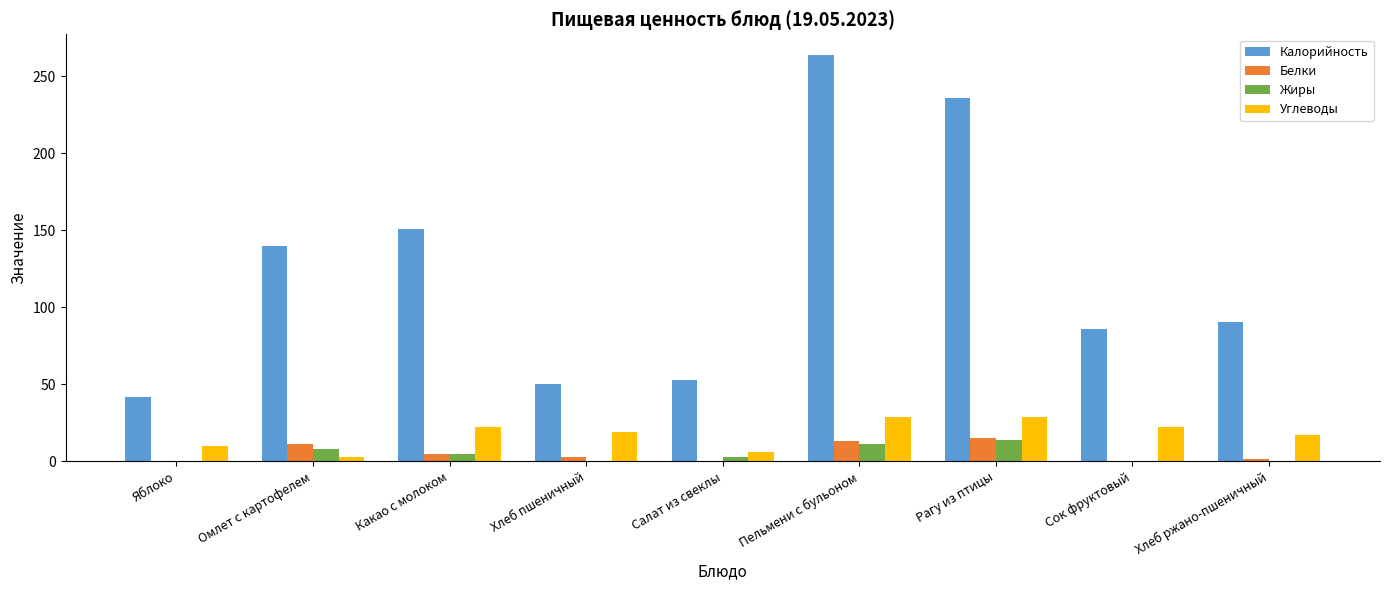

Which series changed the most between Яблоко and Хлеб ржано-пшеничный?

Калорийность